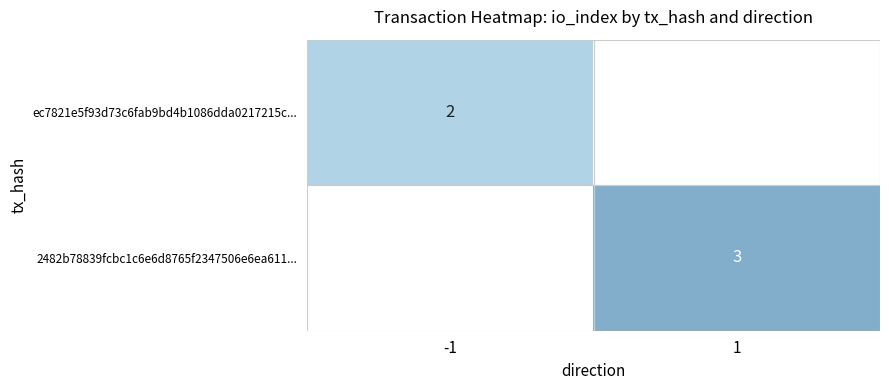

Is the value of 2482b78839fcbc1c6e6d8765f2347506e6ea611... at 1 greater than the value of ec7821e5f93d73c6fab9bd4b1086dda0217215c... at -1?

Yes